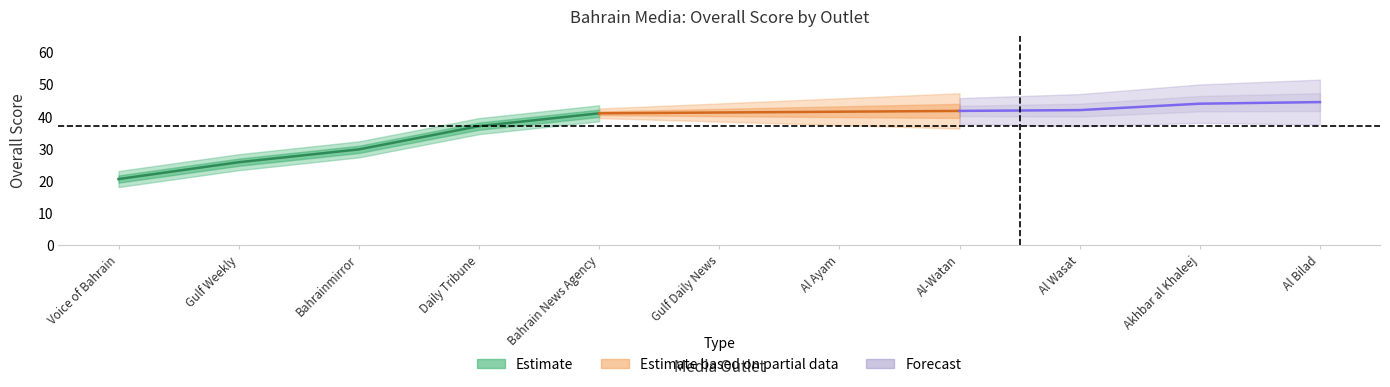

Reading left to right, list all the values displayed in this chart.

Voice of Bahrain=20.5	Gulf Weekly=25.8	Gulf Daily News=41.2	Daily Tribune=37.0	Bahrainmirror=29.8	Bahrain News Agency=41.0	Al-Watan=41.8	Al Wasat=42.0	Al Bilad=44.5	Al Ayam=41.5	Akhbar al Khaleej=44.0